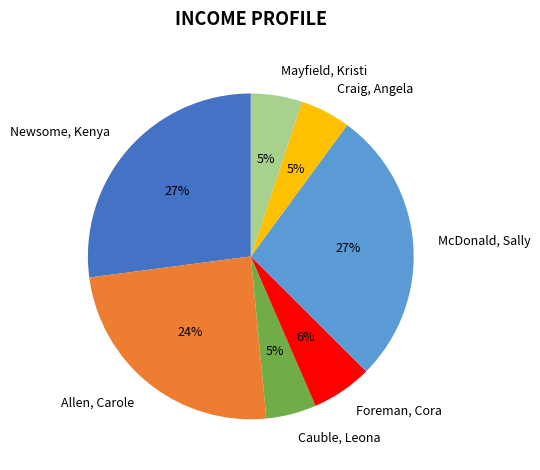

True or false: Newsome, Kenya accounts for 34% of the total.

False